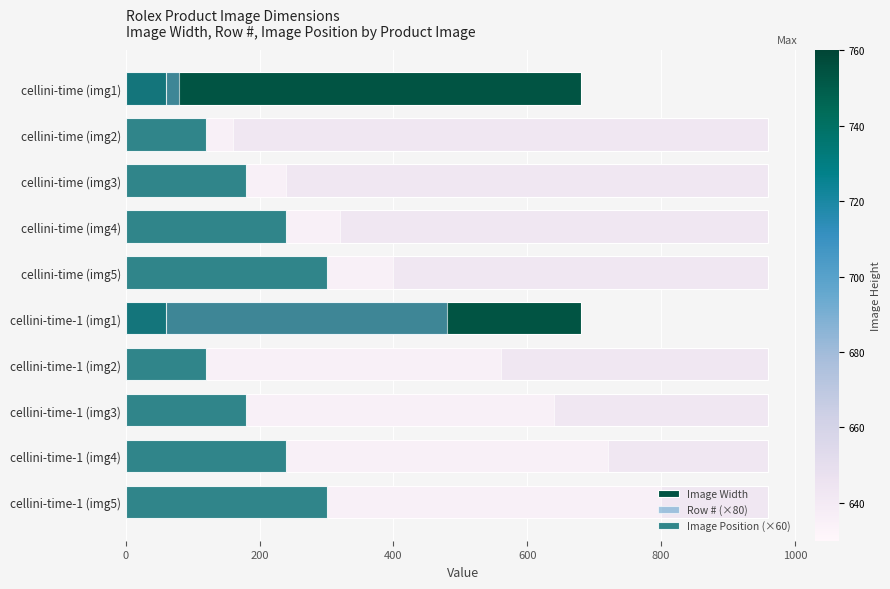

How many values in the Row # (×80) series are below 480?

5